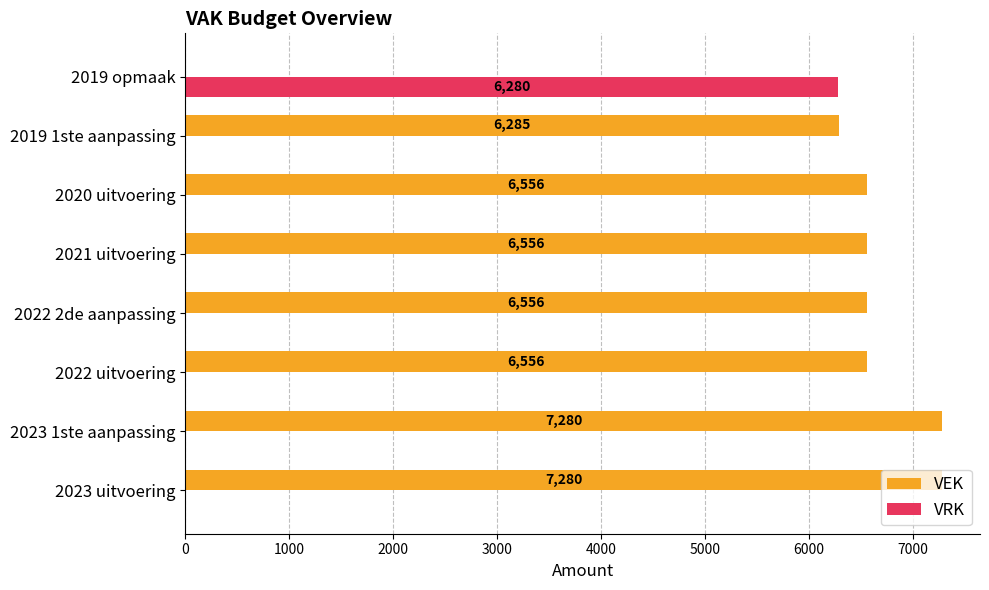

Which series changed the most between 2023 1ste aanpassing and 2022 uitvoering?

VEK